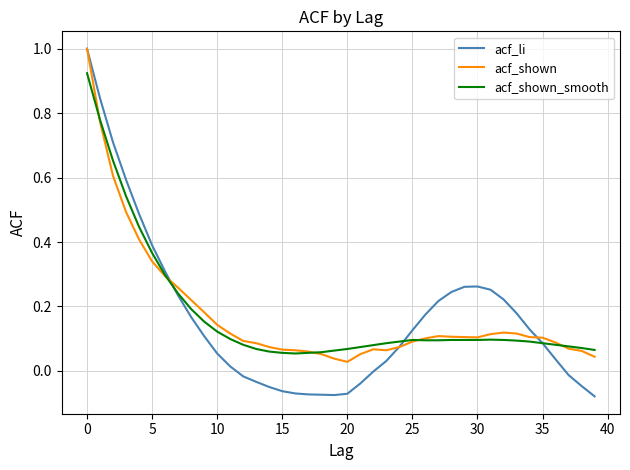

Which series has the widest spread of values?

acf_li